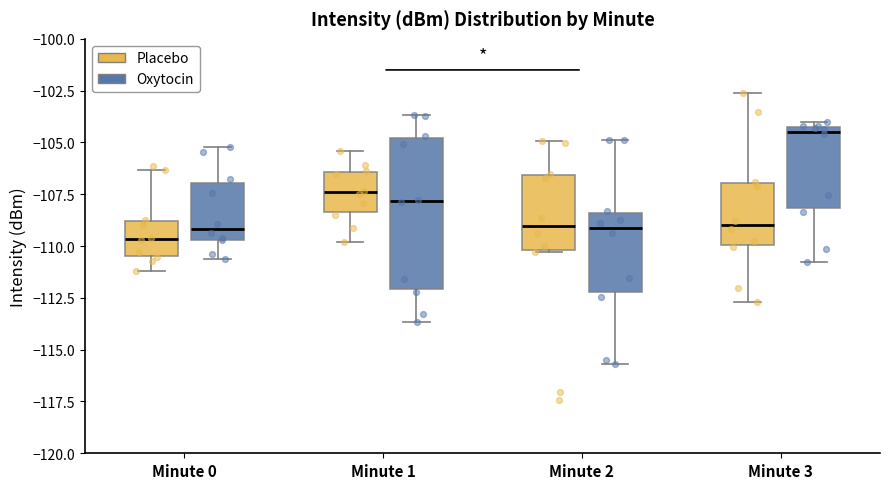

Comparing the boxes themselves (not the whiskers), which one is the tallest?

Minute 1 (Oxytocin)